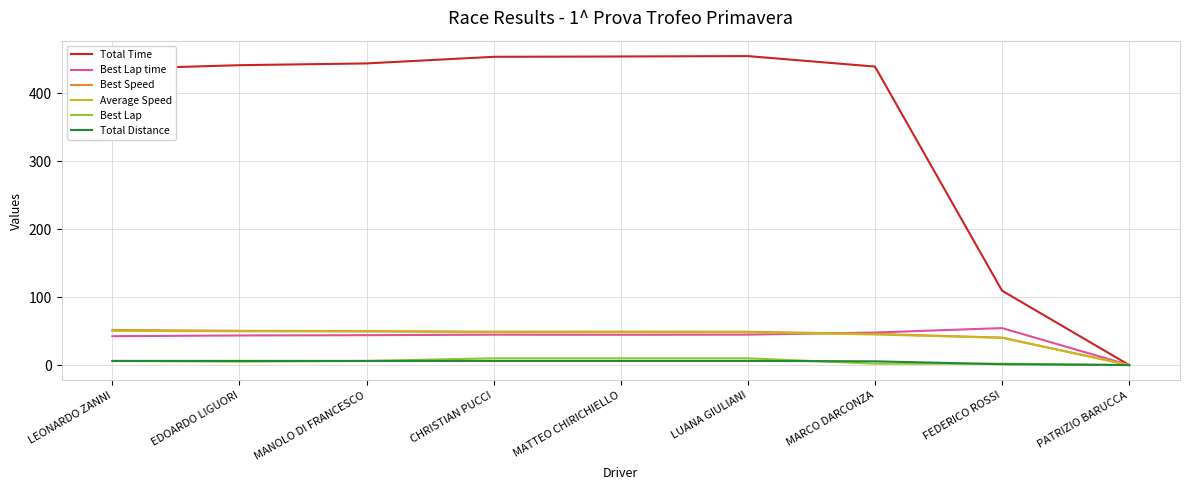

Is the value of Best Speed at MANOLO DI FRANCESCO greater than the value of Total Time at MARCO DARCONZA?

No